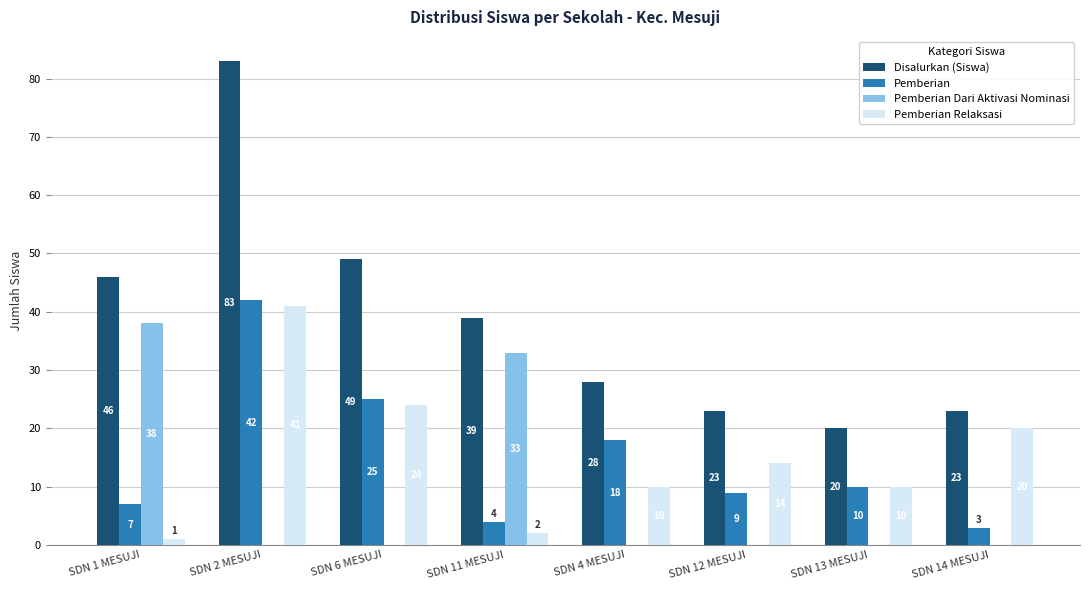

How many groups of bars are there?

8